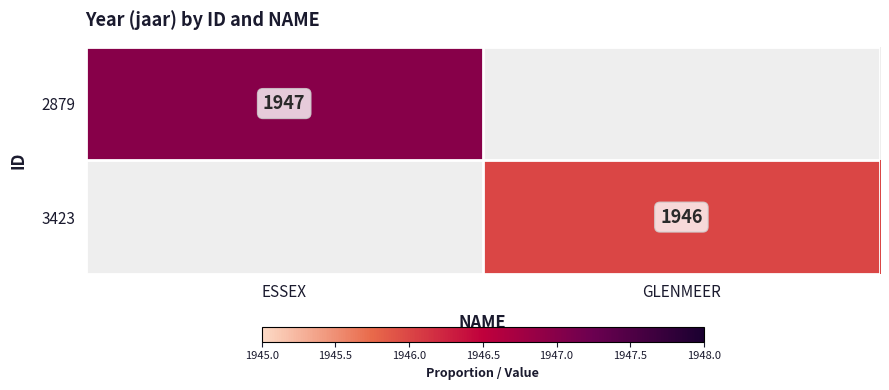

True or false: 2879 has a value of 1947 at ESSEX.

True